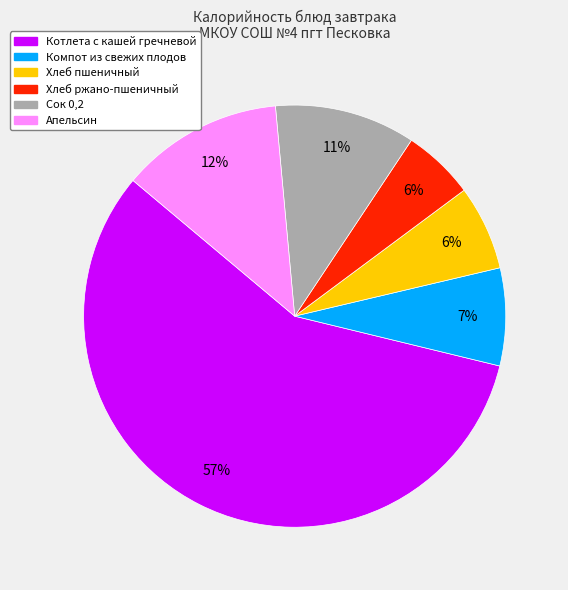

Do Хлеб ржано-пшеничный and Котлета с кашей гречневой together represent more than half of the pie?

Yes